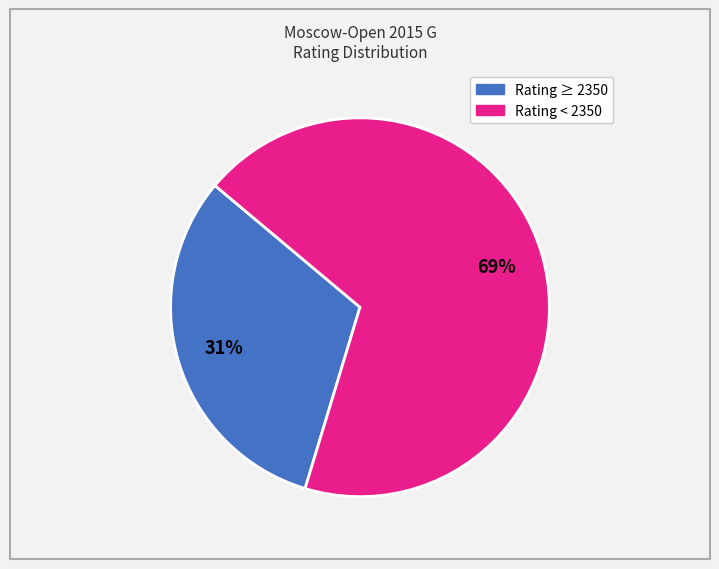

To the nearest percent, what is the average slice percentage?

50%